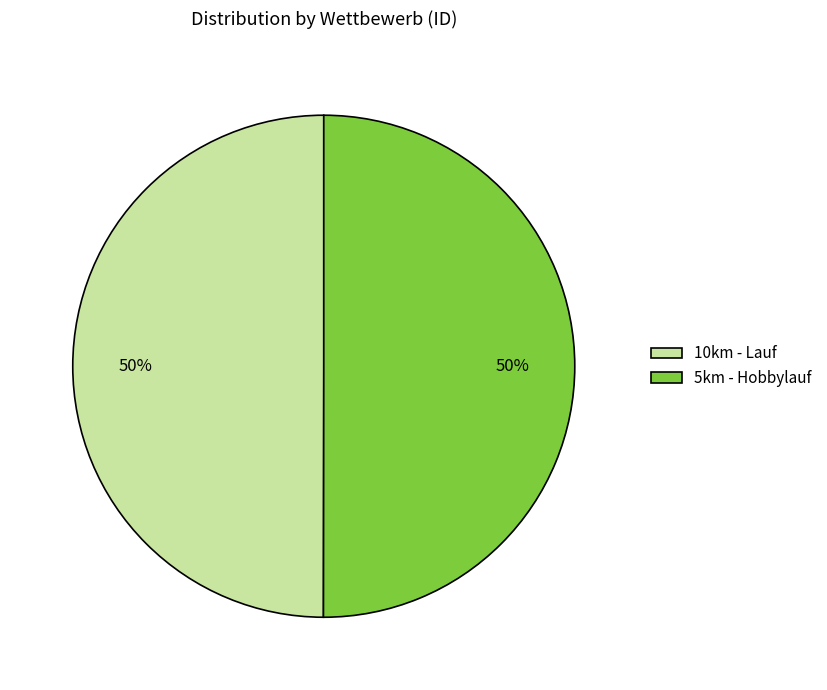

What is the ratio of the value at 5km - Hobbylauf to the value at 10km - Lauf?

1.0